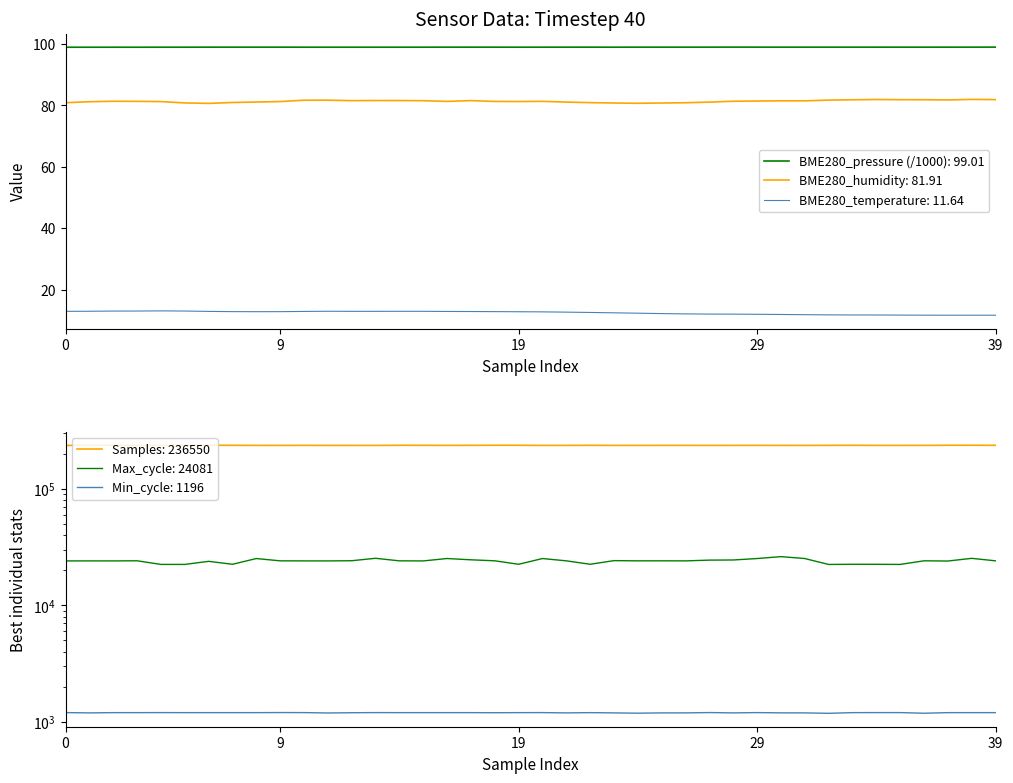

Reading left to right, list all the values displayed in this chart.

BME280_pressure: 99.0	99.0	99.0	99.0	99.0	99.0	99.0	99.0	99.0	99.0	99.0	99.0	99.0	99.0	99.0	99.0	99.0	99.0	99.0	99.0	99.0	99.0	99.0	99.0	99.0	99.0	99.0	99.0	99.0	99.0	99.0	99.0	99.0	99.0	99.0	99.0	99.0	99.0	99.0	99.0
BME280_humidity: 80.9	81.2	81.4	81.3	81.3	80.8	80.7	81.0	81.1	81.3	81.7	81.7	81.6	81.6	81.6	81.5	81.3	81.6	81.3	81.3	81.3	81.1	80.9	80.8	80.7	80.8	80.9	81.1	81.4	81.4	81.5	81.5	81.8	81.8	81.9	81.9	81.9	81.8	82.0	81.9
Samples: 236110.0	236333.0	236736.0	236134.0	236088.0	236425.0	236898.0	236623.0	236194.0	236109.0	236373.0	236109.0	236096.0	236059.0	236753.0	236602.0	236239.0	236557.0	236820.0	236795.0	236108.0	236264.0	236584.0	236136.0	236198.0	236283.0	236314.0	236159.0	236243.0	236332.0	236187.0	236091.0	236398.0	236722.0	236263.0	236260.0	236267.0	236794.0	236866.0	236550.0
BME280_temperature: 12.9	12.9	13.0	13.0	13.1	13.0	12.9	12.8	12.8	12.8	12.9	12.9	12.9	12.9	12.9	12.9	12.9	12.8	12.8	12.8	12.7	12.6	12.5	12.4	12.3	12.2	12.1	12.0	12.0	11.9	11.9	11.8	11.8	11.7	11.7	11.7	11.7	11.6	11.6	11.6
Max_cycle: 24040.0	24049.0	24040.0	24105.0	22430.0	22427.0	23837.0	22493.0	25192.0	24075.0	24047.0	24043.0	24129.0	25322.0	24071.0	24040.0	25206.0	24573.0	24090.0	22493.0	25194.0	24075.0	22497.0	24175.0	24075.0	24085.0	24056.0	24420.0	24487.0	25197.0	26165.0	25203.0	22415.0	22497.0	22481.0	22428.0	24088.0	23988.0	25292.0	24081.0
Min_cycle: 1197.0	1190.0	1196.0	1196.0	1197.0	1196.0	1196.0	1196.0	1196.0	1198.0	1197.0	1188.0	1194.0	1197.0	1196.0	1196.0	1196.0	1196.0	1194.0	1196.0	1197.0	1190.0	1196.0	1190.0	1183.0	1190.0	1190.0	1198.0	1190.0	1197.0	1191.0	1190.0	1180.0	1196.0	1197.0	1197.0	1182.0	1196.0	1196.0	1196.0